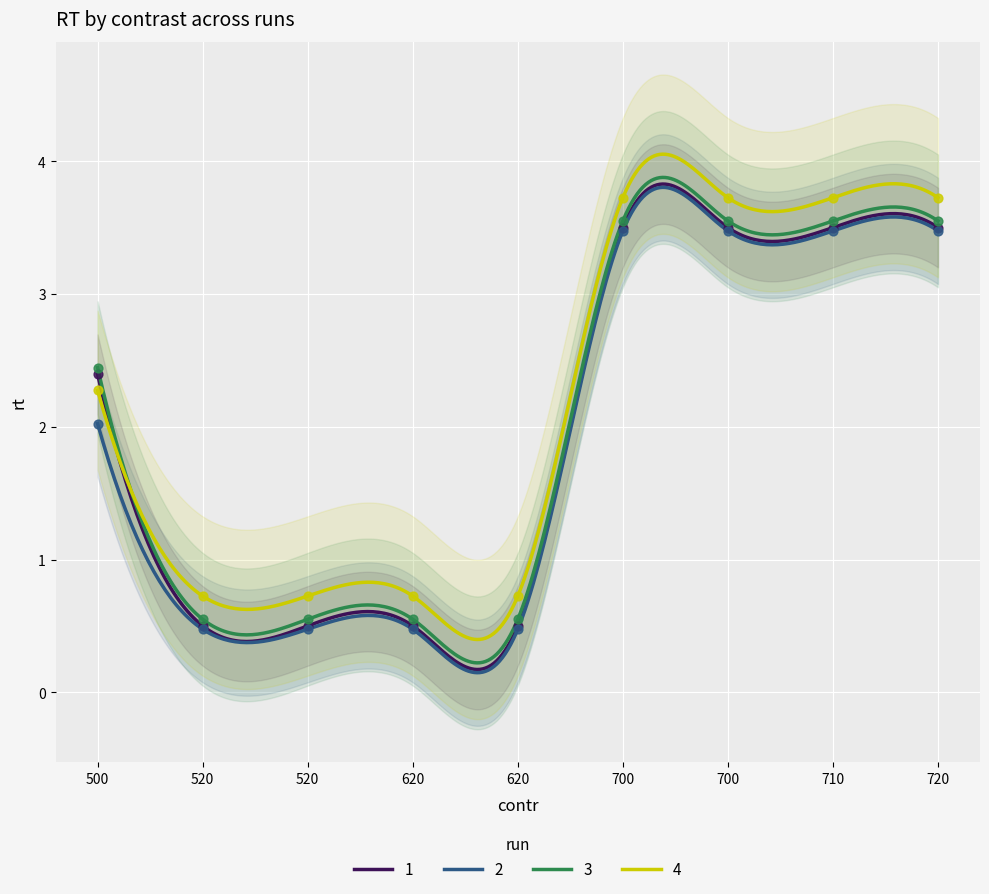

Which series has the largest total across all categories?

Исполнено (бюджет субъекта)